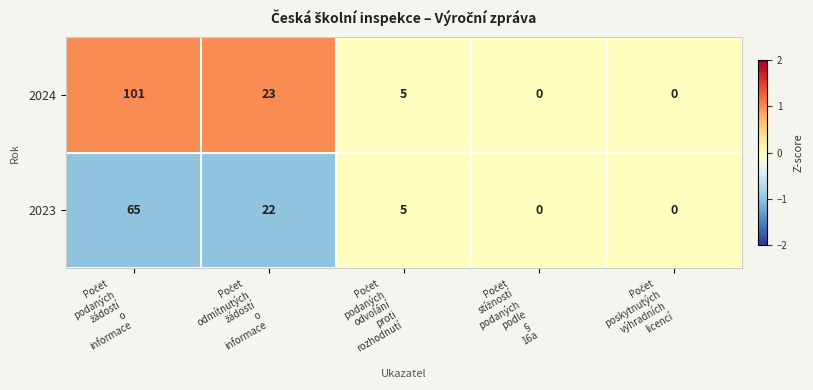

Which series has the largest total across all categories?

2024